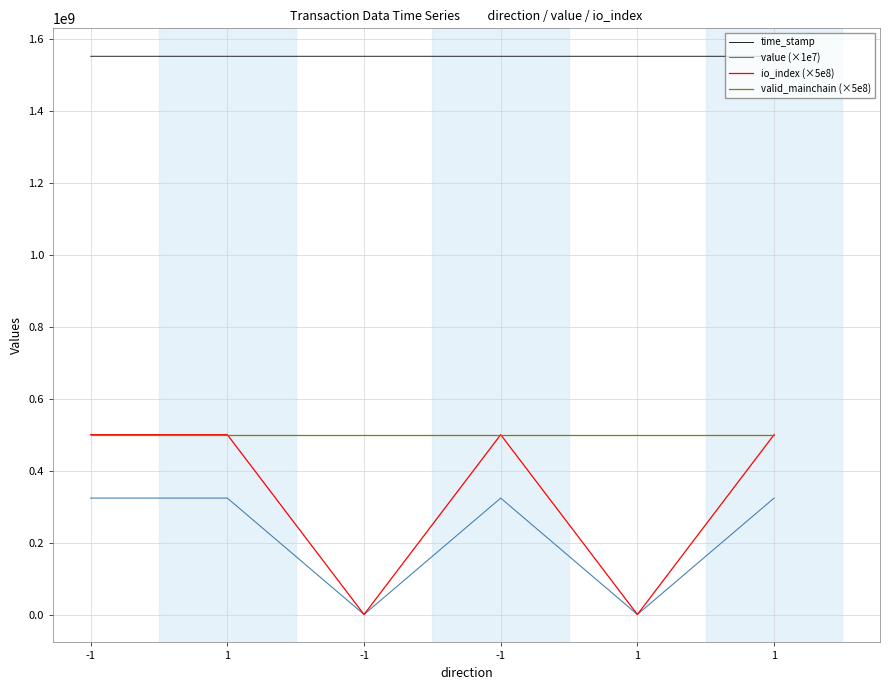

What is the approximate value of value (×1e7) at -1?

102182.6